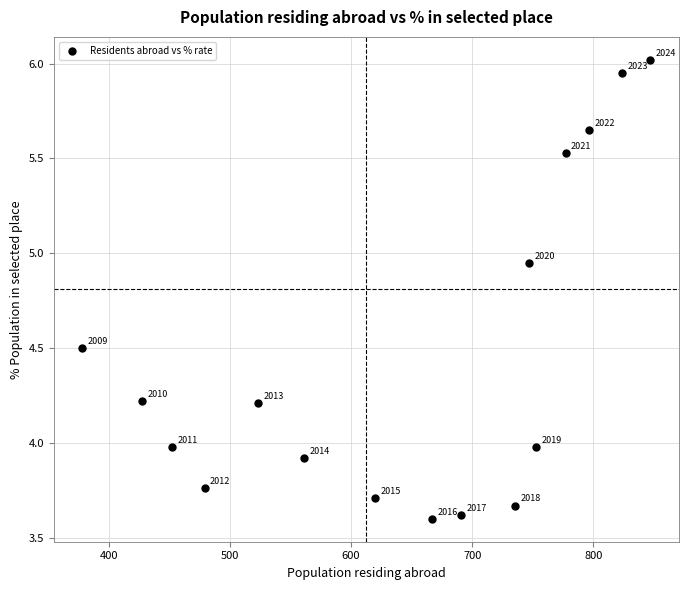

What is the range of X values (max minus min)?

469.0